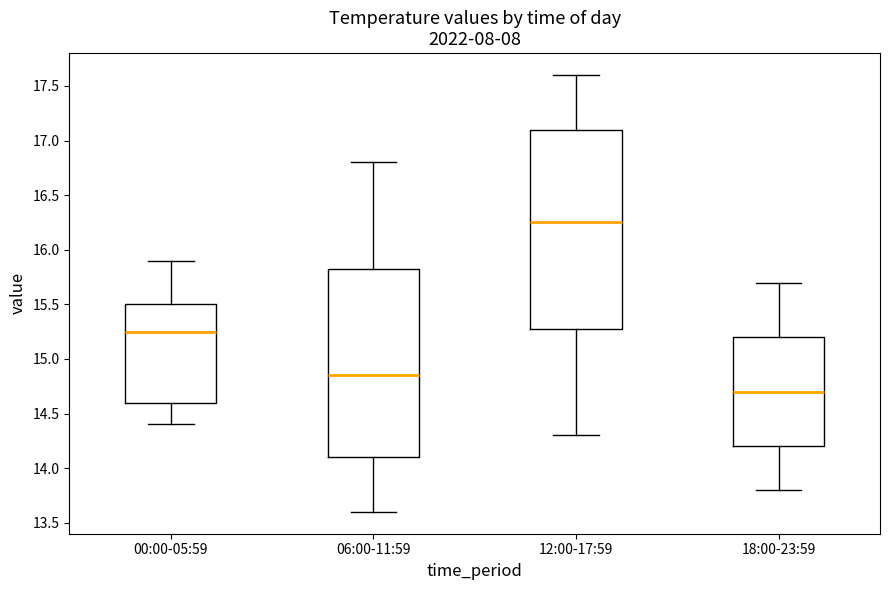

Which box's median line is the lowest?

18:00-23:59